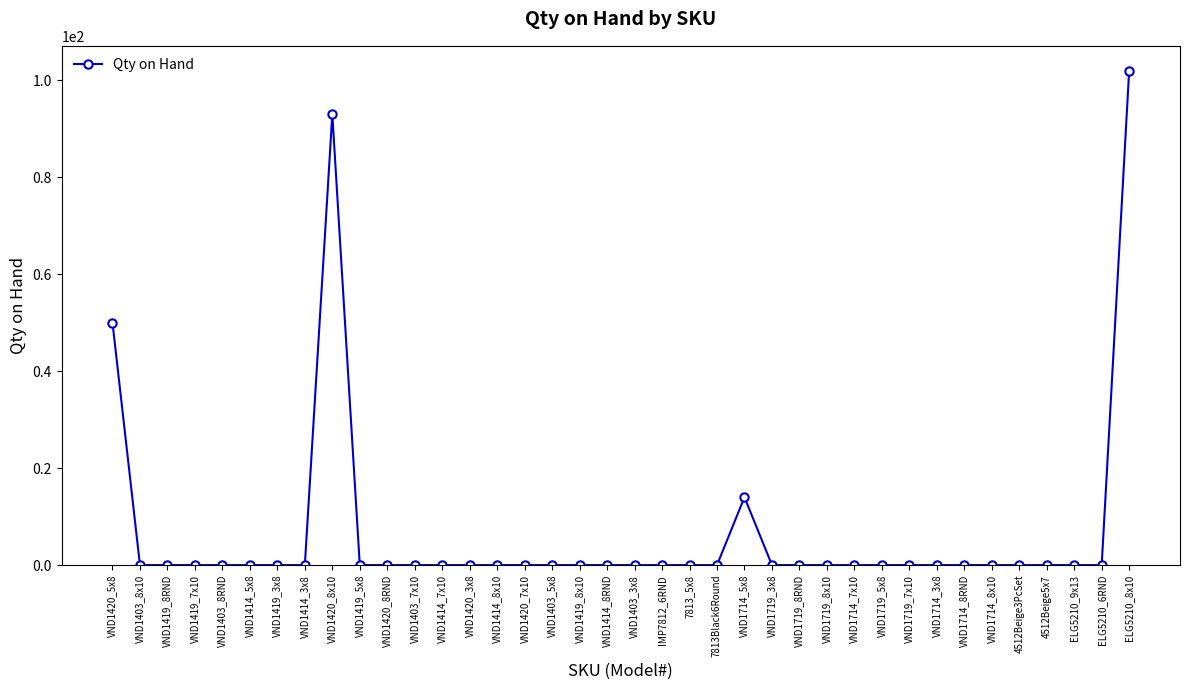

Count the number of categories in the chart.

38